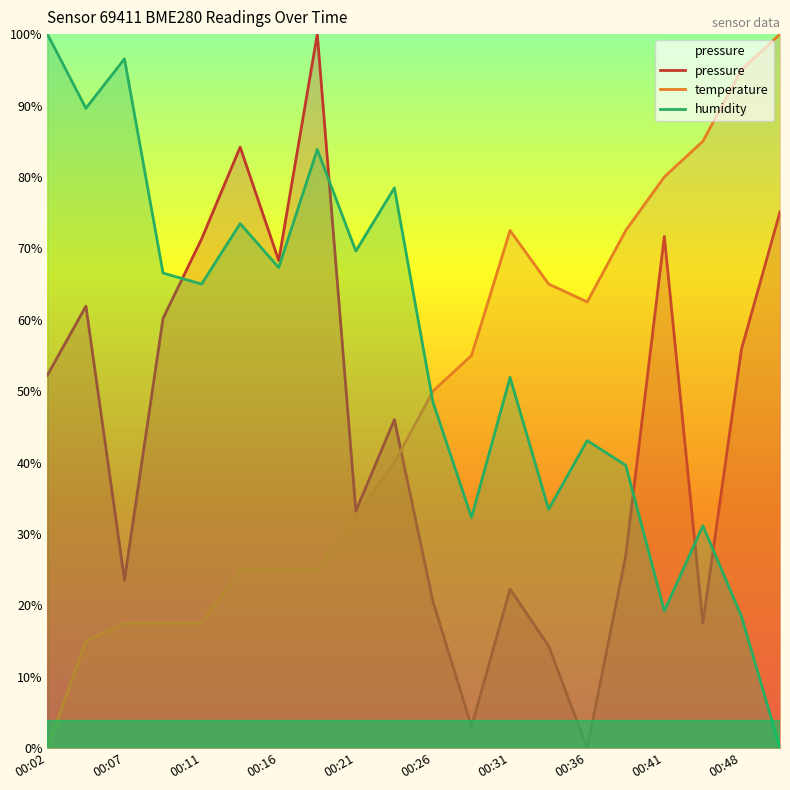

Where do temperature and humidity first cross each other?

00:24 and 00:26